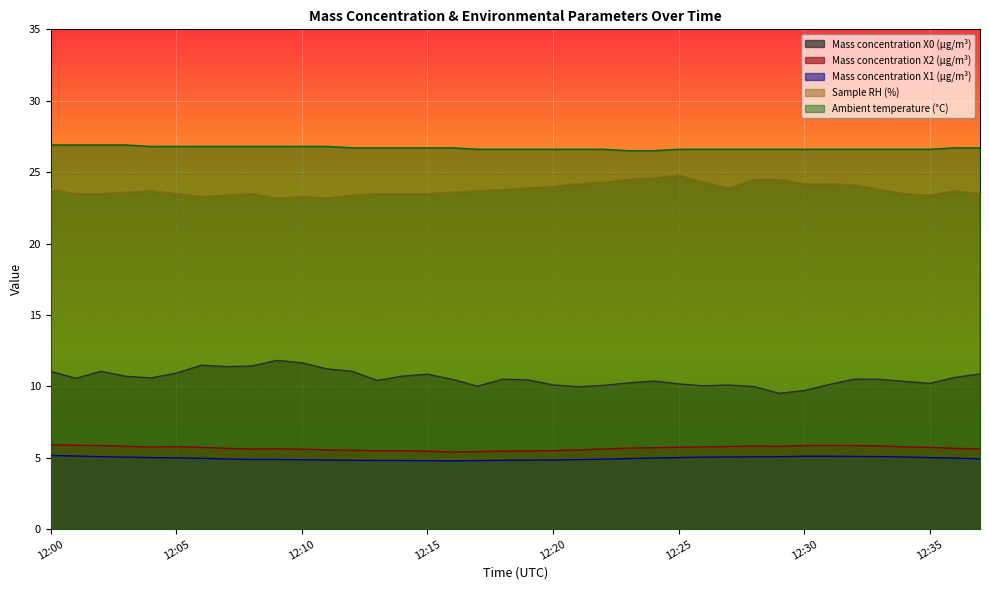

Which category has the highest value in the Sample RH (%) series?

12:25